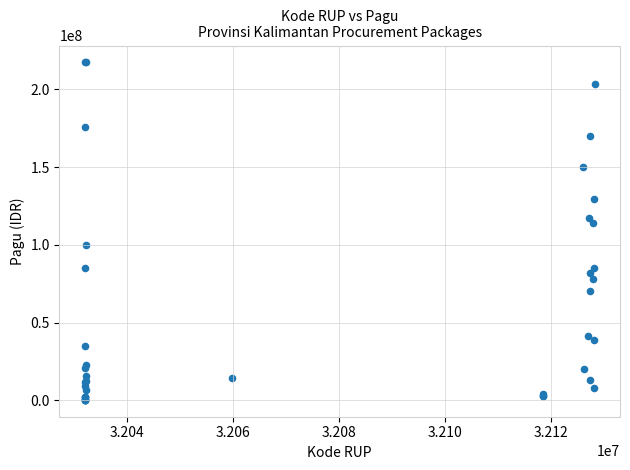

What Y value in the scatter plot is closest to 108830000?

114296000